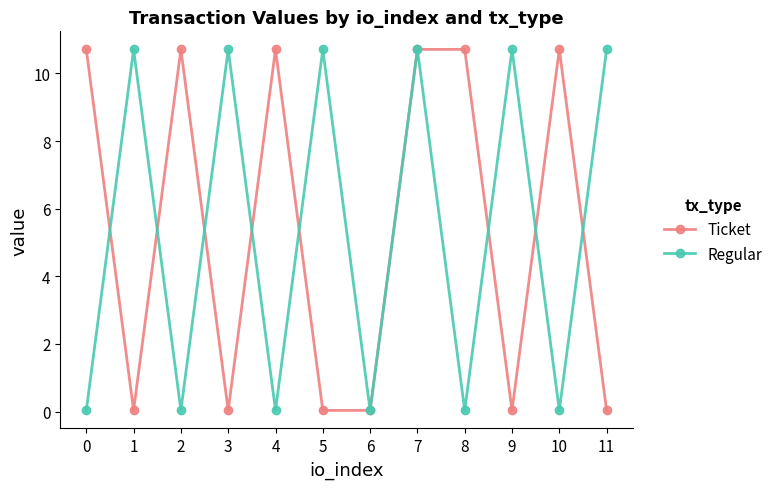

Is it true that Regular equals 17.5 at 3?

False